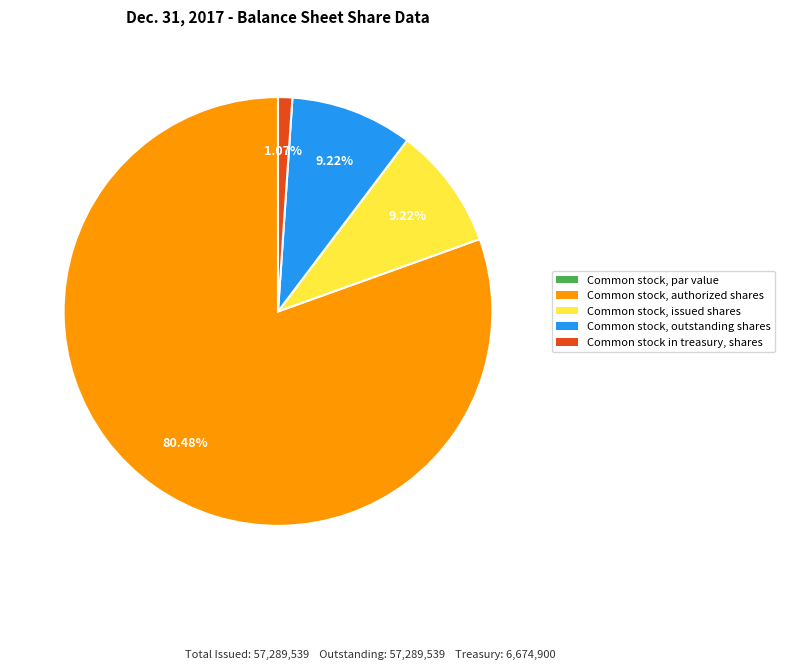

Between Common stock in treasury, shares and Common stock, issued shares, which is larger?

Common stock, issued shares